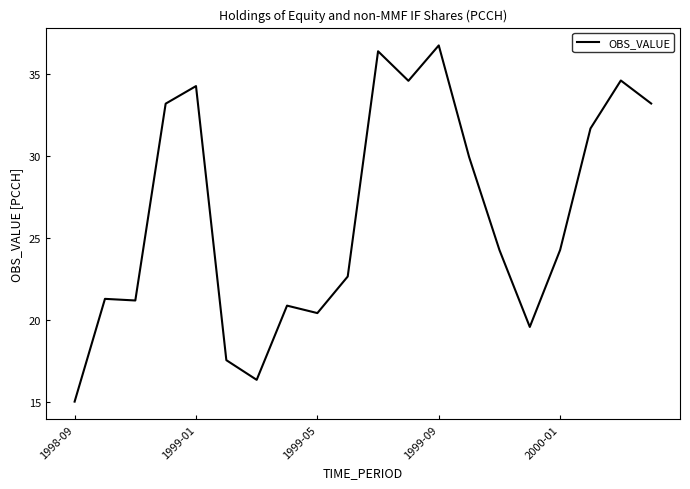

What is the difference between the maximum and minimum values?

21.7